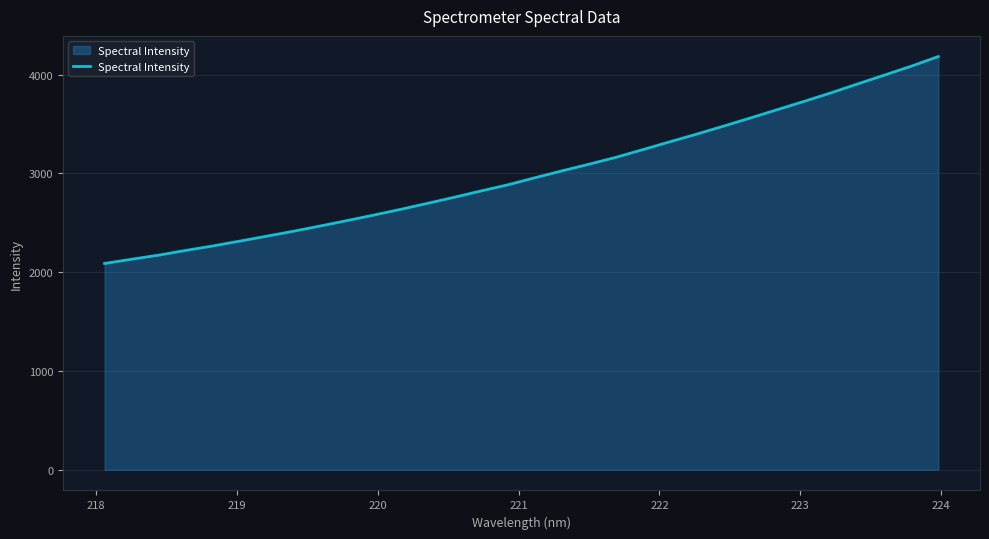

What is the smallest value displayed?

2088.8